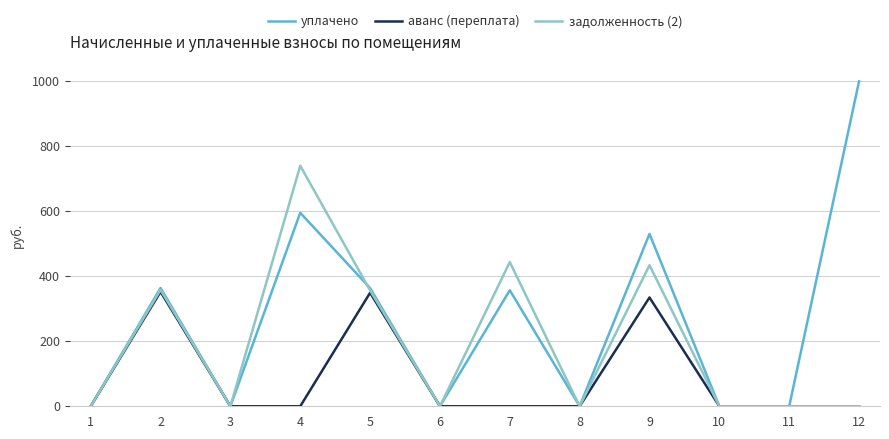

What is the maximum value shown in the chart?

1000.0